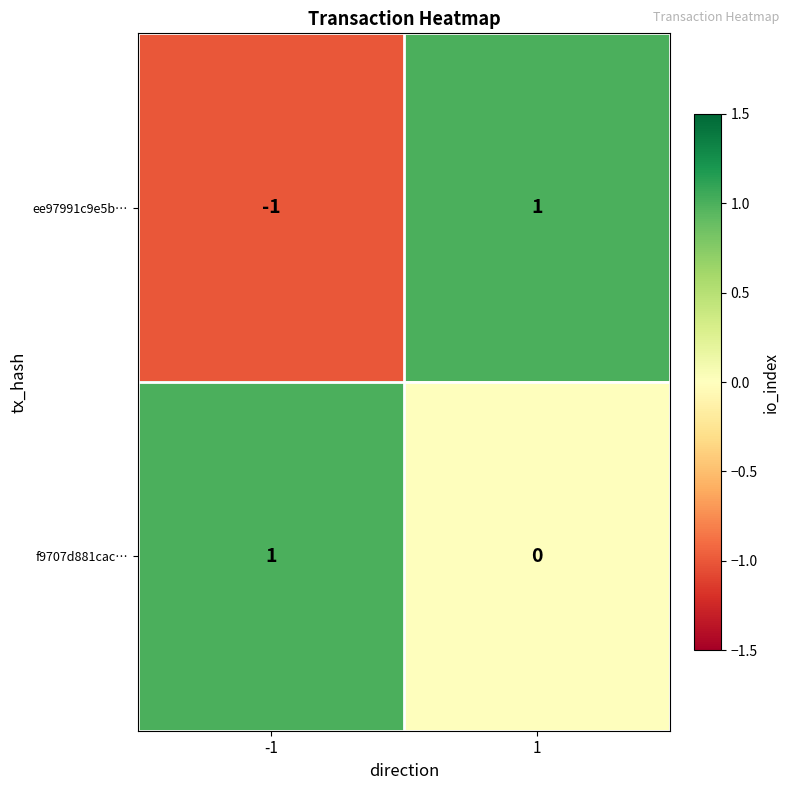

True or false: ee97991c9e5b… has a value of -1 at -1.

True